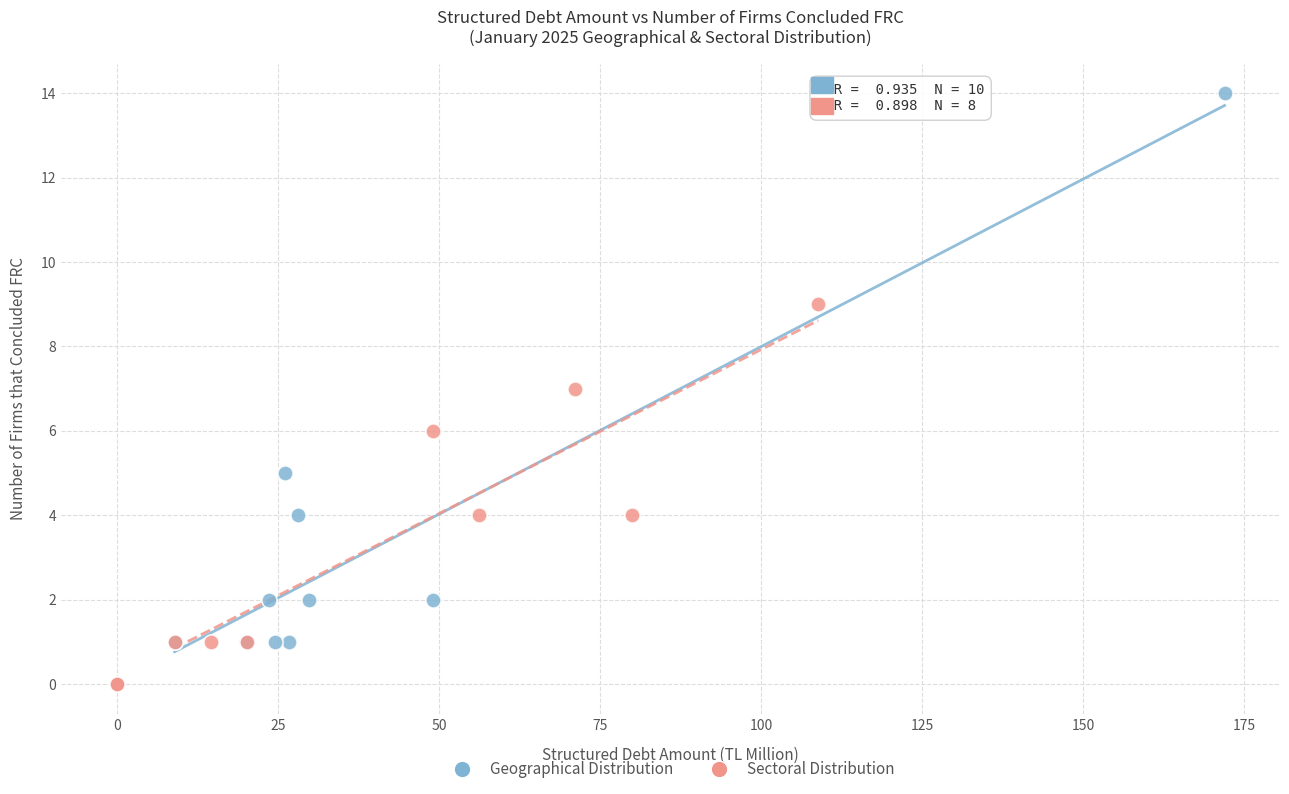

Which series has the widest spread of Y values?

Geographical Distribution